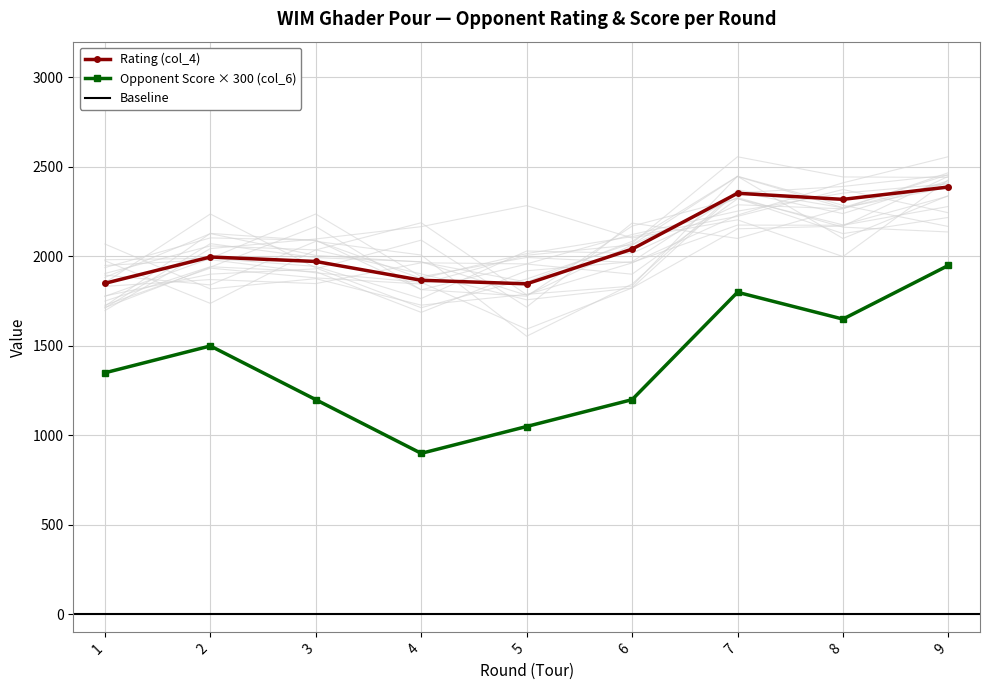

True or false: Rating (col_4) and Opponent Score (col_6) intersect in this chart.

False